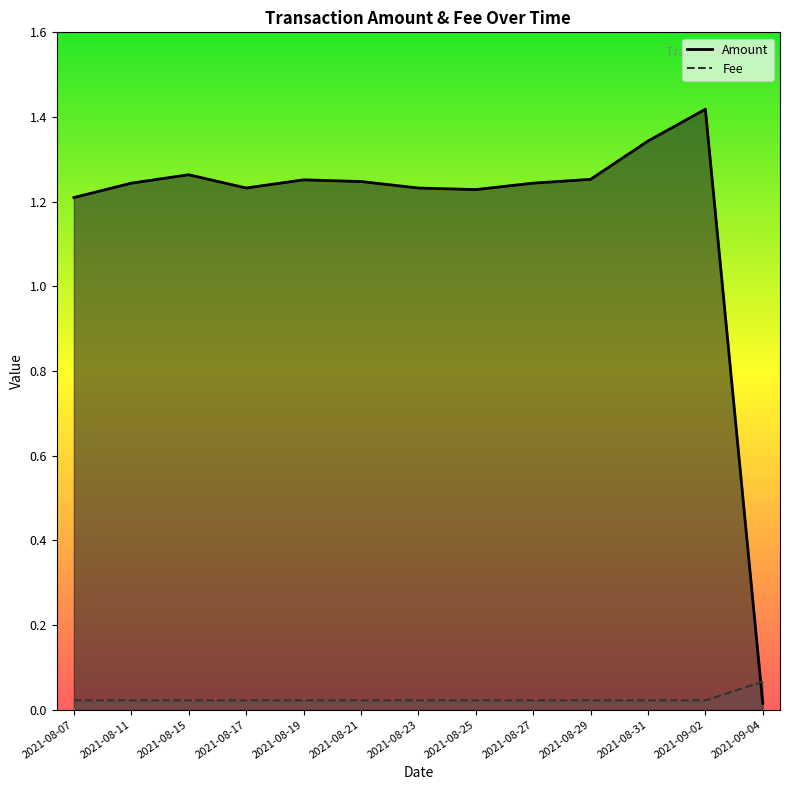

What is the difference between the Amount values at 2021-08-07 and 2021-08-15?

0.1